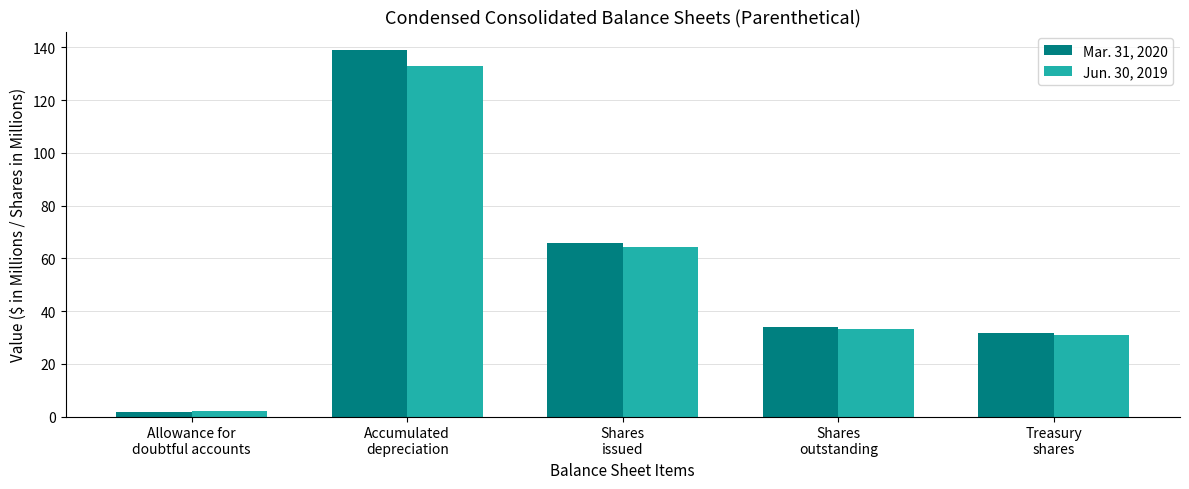

Which series has the largest range (max minus min)?

Mar. 31, 2020